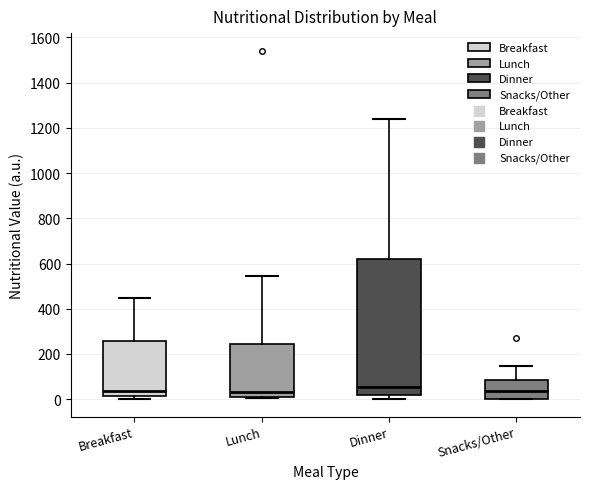

Reading left to right, read every box against the y-axis: the position of its median line, the range the box covers, and the ends of its whiskers. The values are not printed on the chart, so give them approximately, as read against the axis.

Breakfast: median 40, box 20 to 260, whiskers 0 to 440
Lunch: median 40, box 20 to 240, whiskers 0 to 540
Dinner: median 60, box 20 to 620, whiskers 0 to 1240
Snacks/Other: median 40, box 0 to 80, whiskers 0 to 140